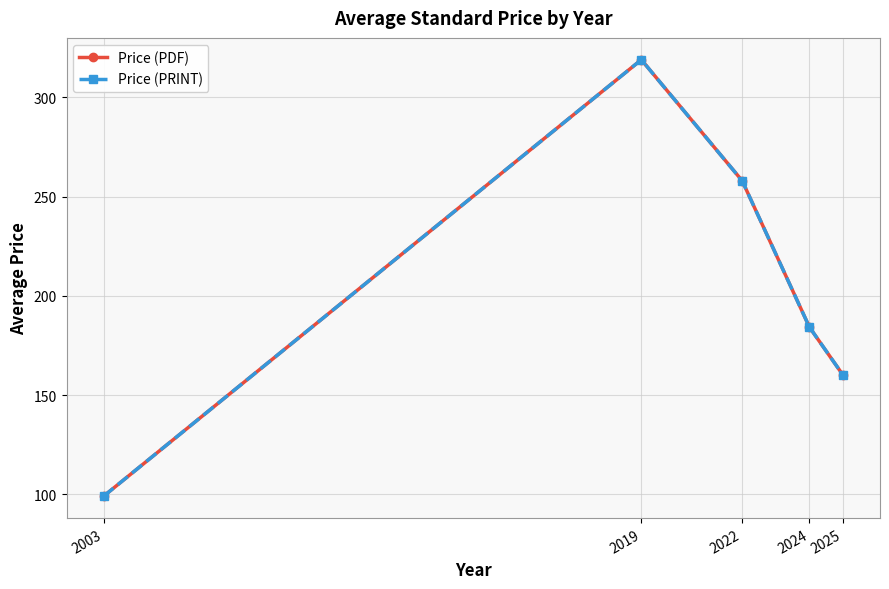

True or false: Price (PRINT) has more than 2 interior local peaks.

False